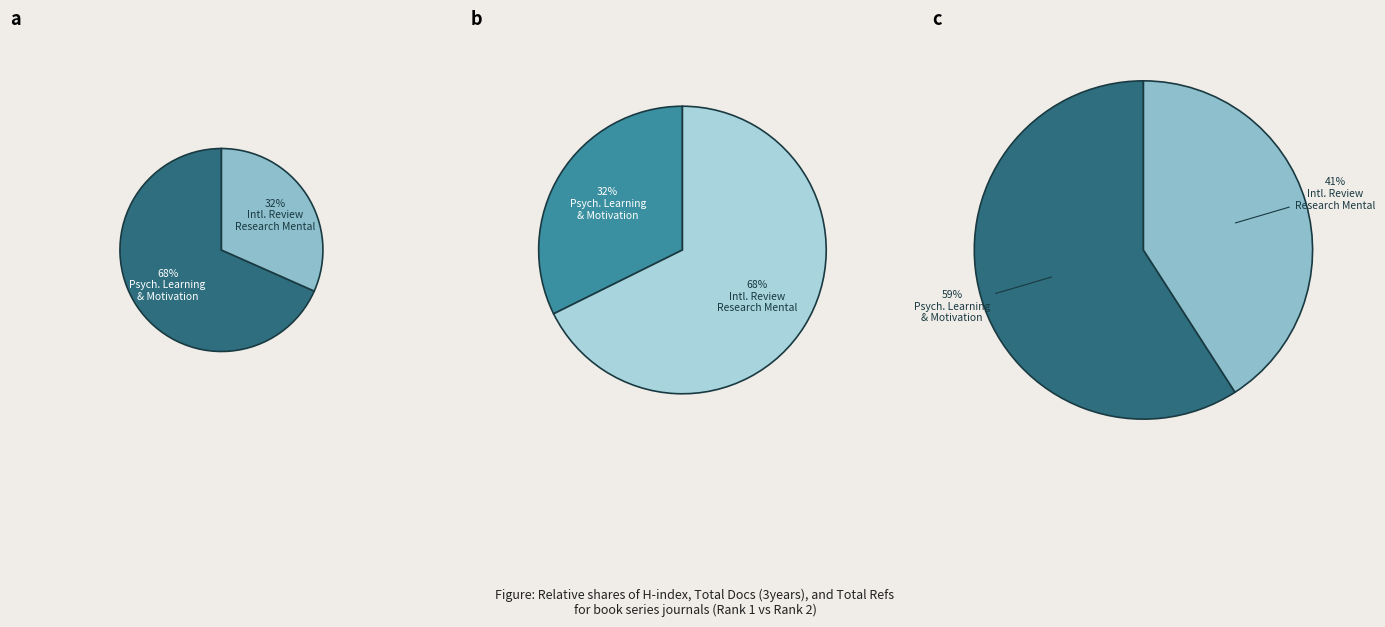

Is it true that International Review of Research in Mental Retardation is 68% of the pie?

True